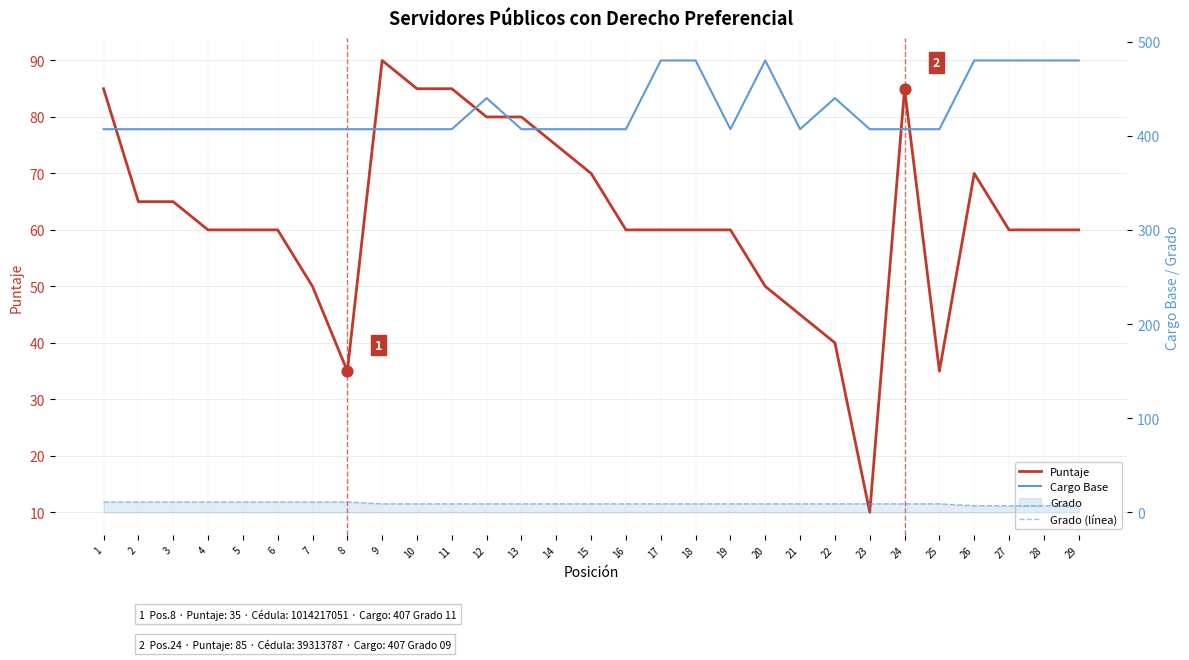

What is the total value across all series at 24?

501